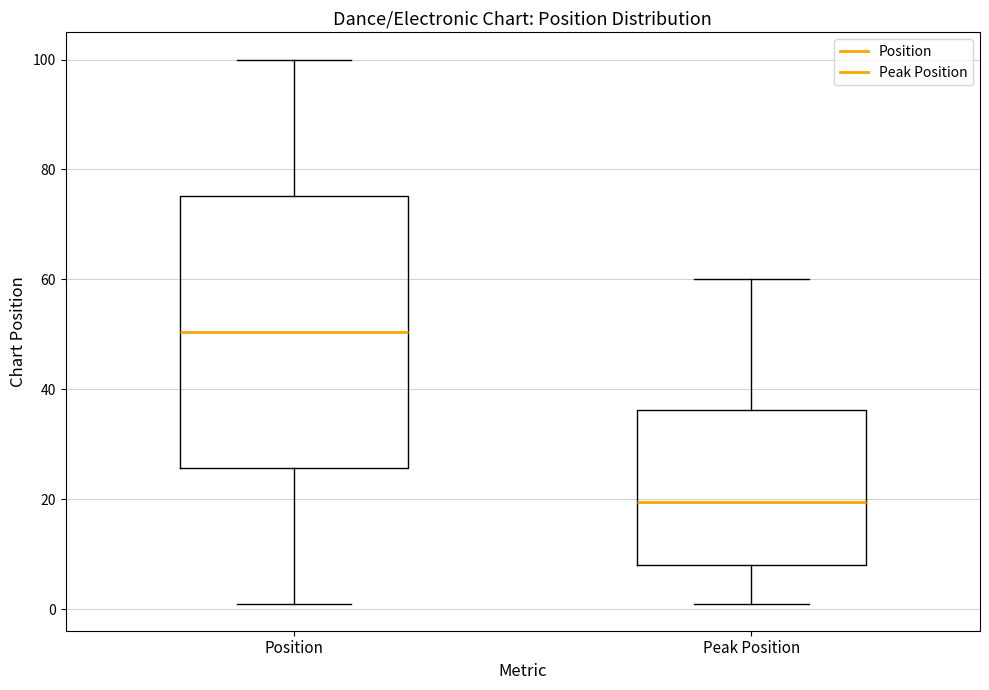

Where does the median line of the box for Position sit on the y-axis? The values are not printed on the chart, so give them approximately, as read against the axis.

50